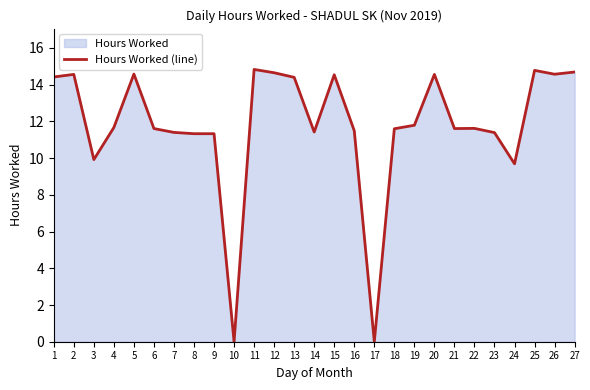

What is the value of the 12th point from the left?

14.7